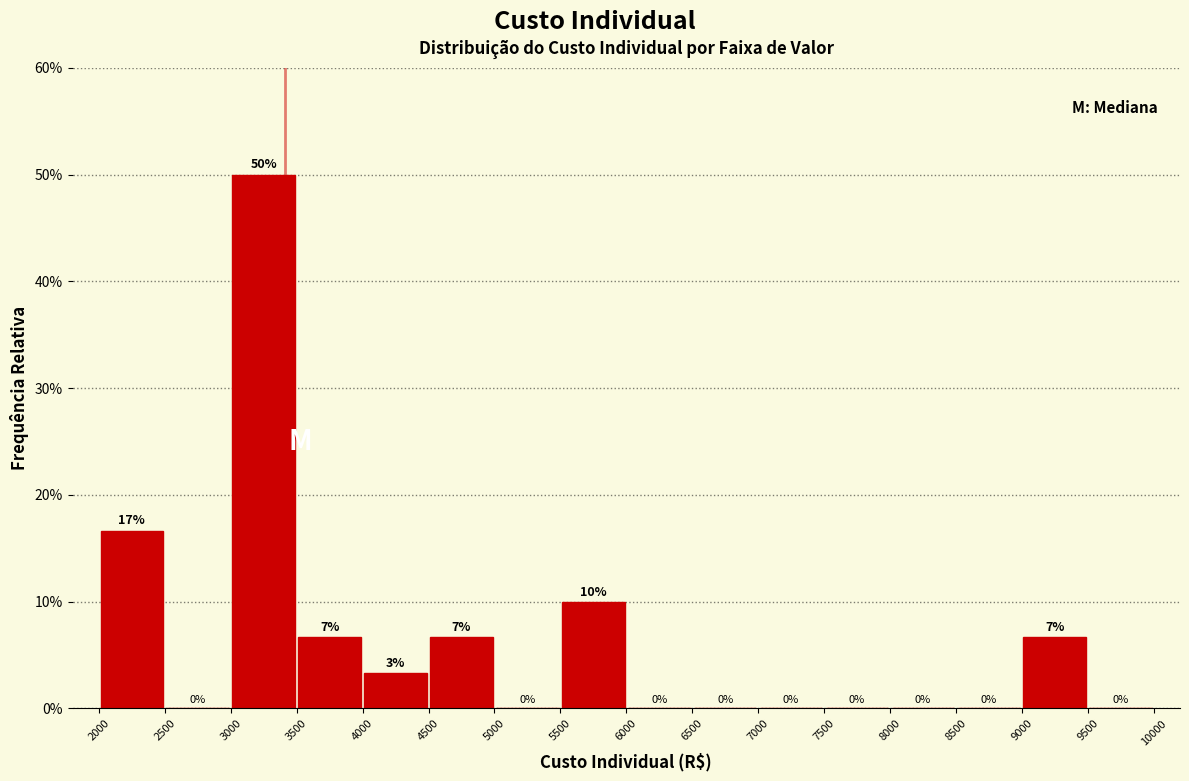

Over which range of the x-axis is the bar tallest?

3000 to 3500